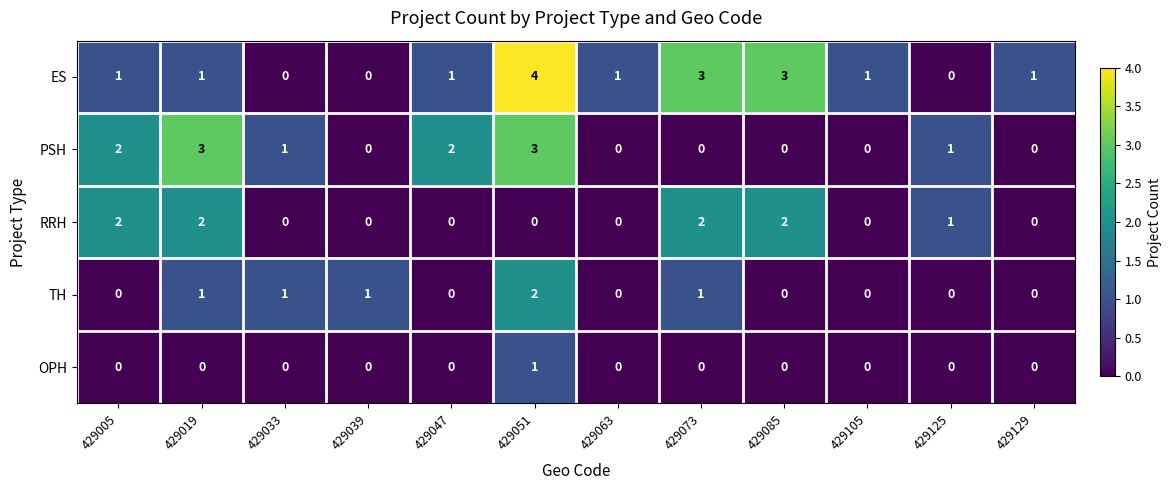

What is the maximum value for PSH?

3